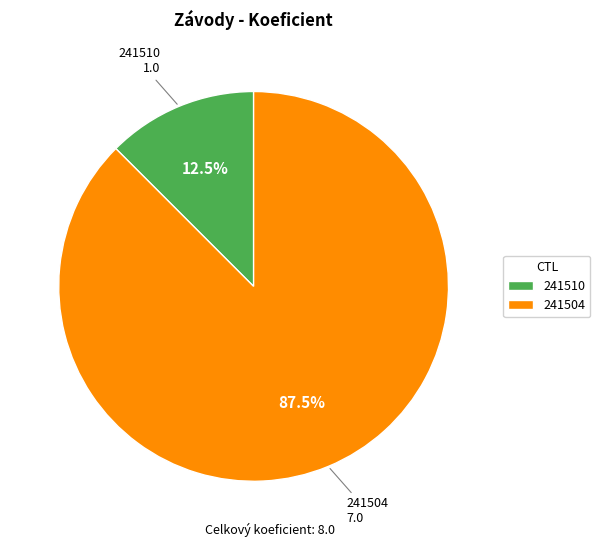

To the nearest percent, what is the average slice percentage?

50%